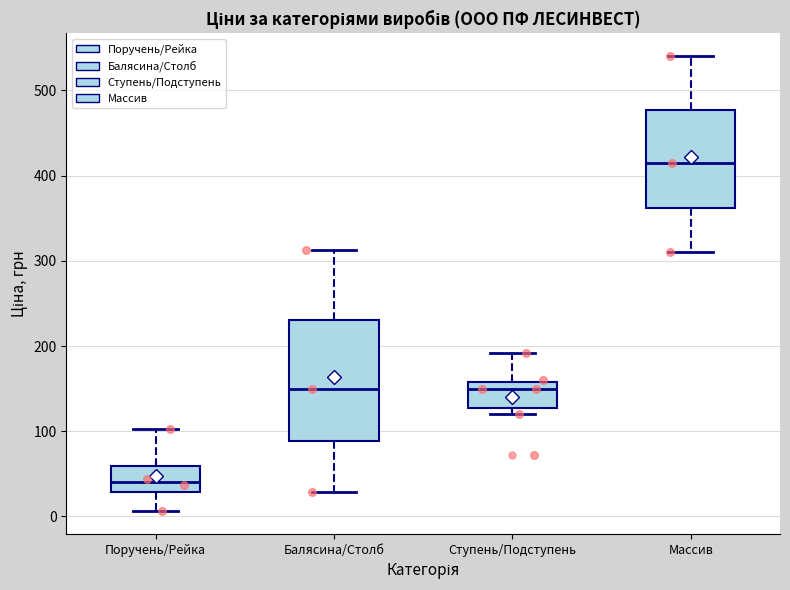

Which box is the tallest, from its lower edge to its upper edge?

Балясина/Столб